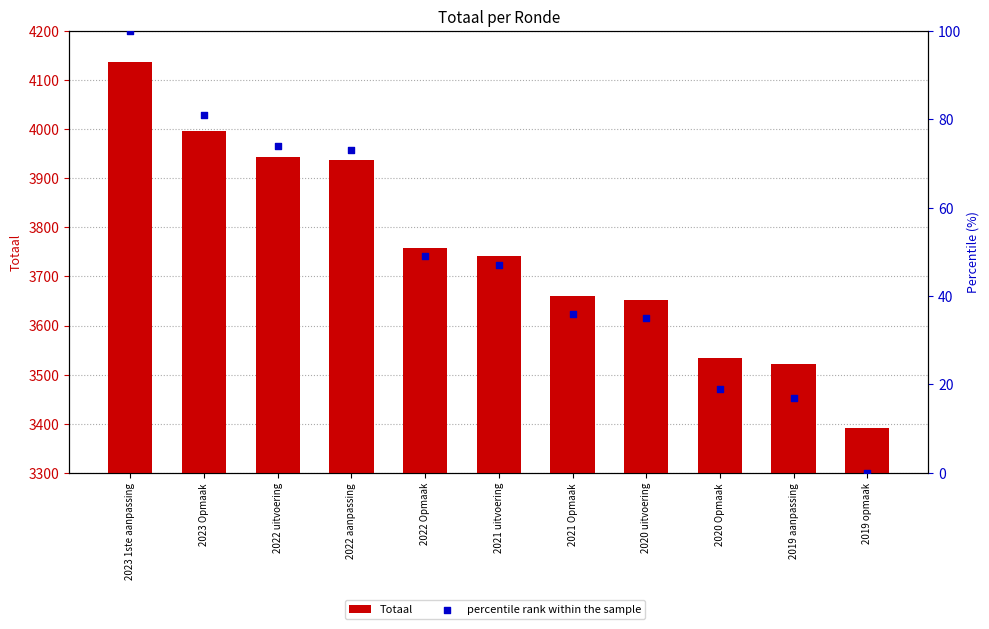

Which series reaches the maximum Y coordinate?

Totaal